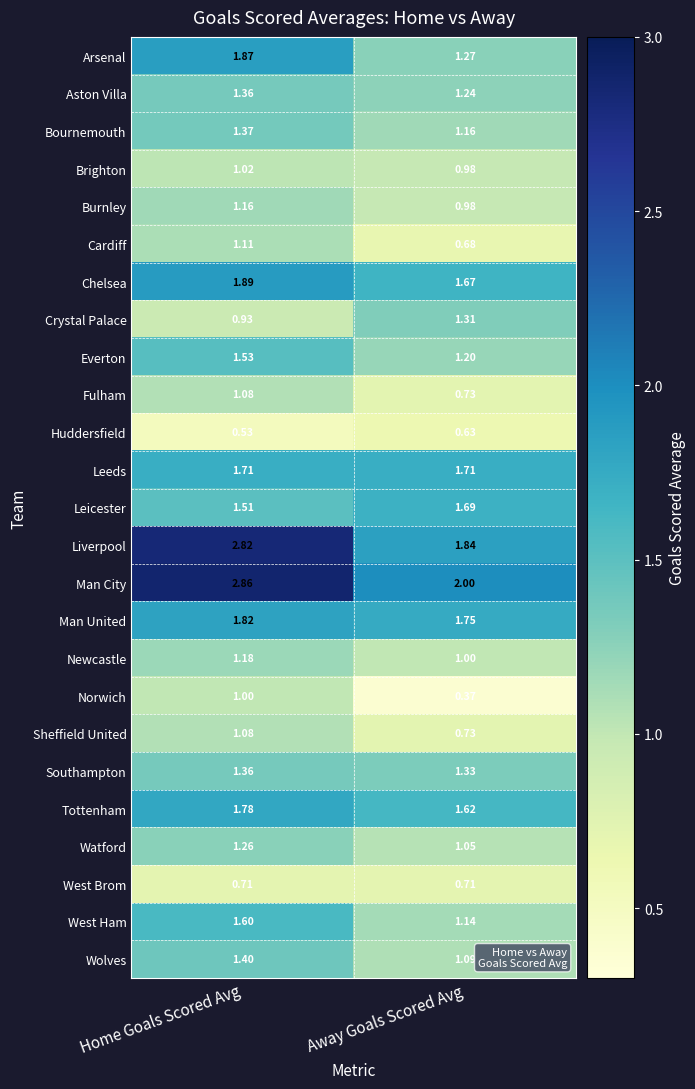

Which series has the largest range (max minus min)?

Liverpool